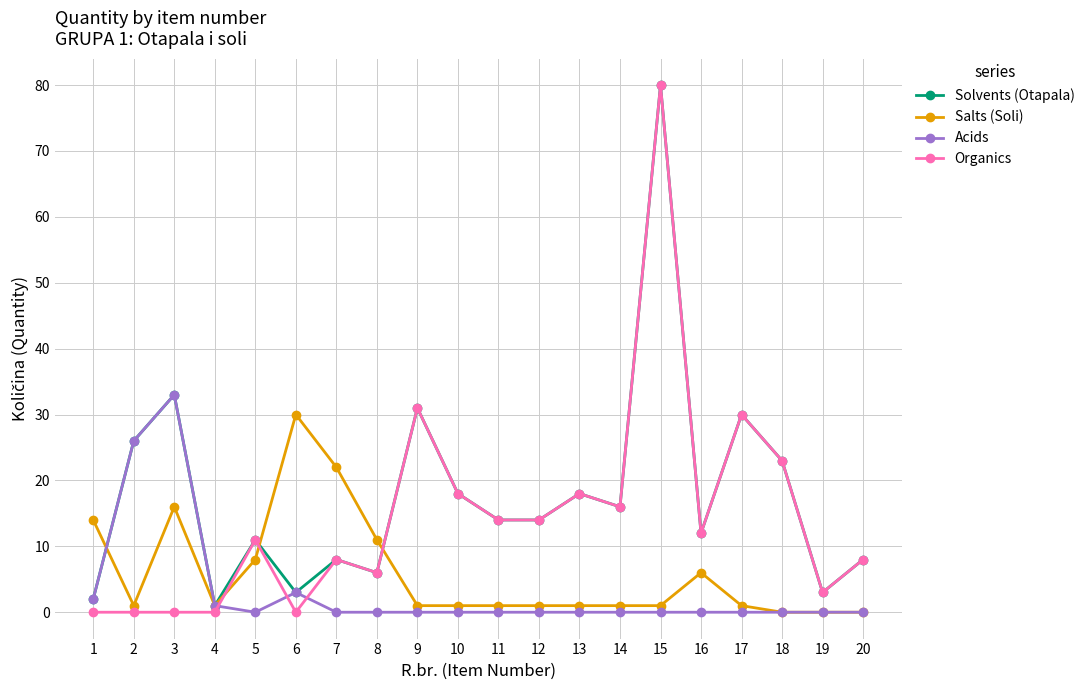

Count the number of data series in this chart.

4